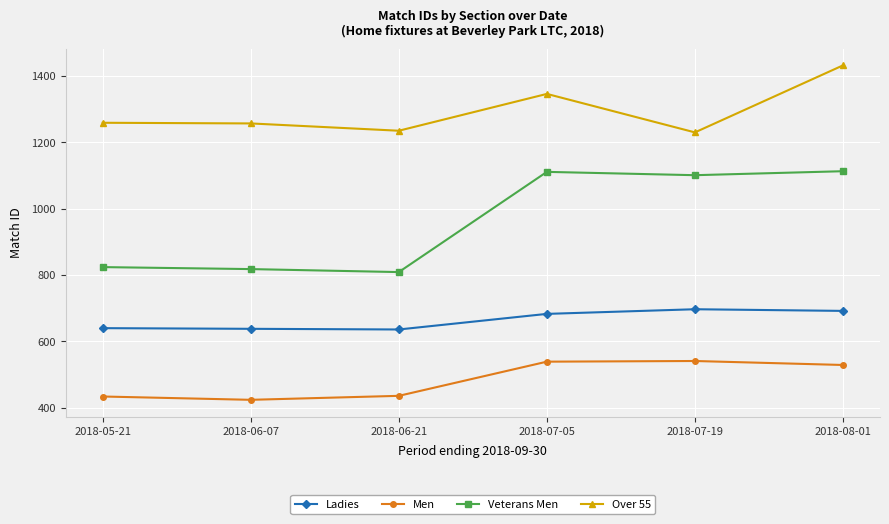

At which label does Over 55 reach its peak?

2018-08-01